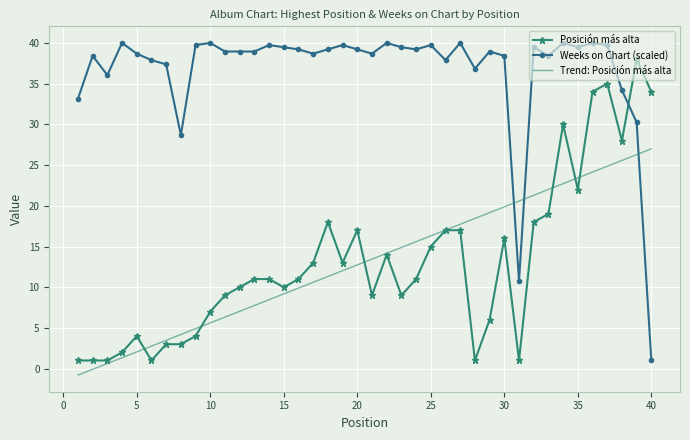

Which series has the widest spread of values?

Weeks on Chart (scaled)